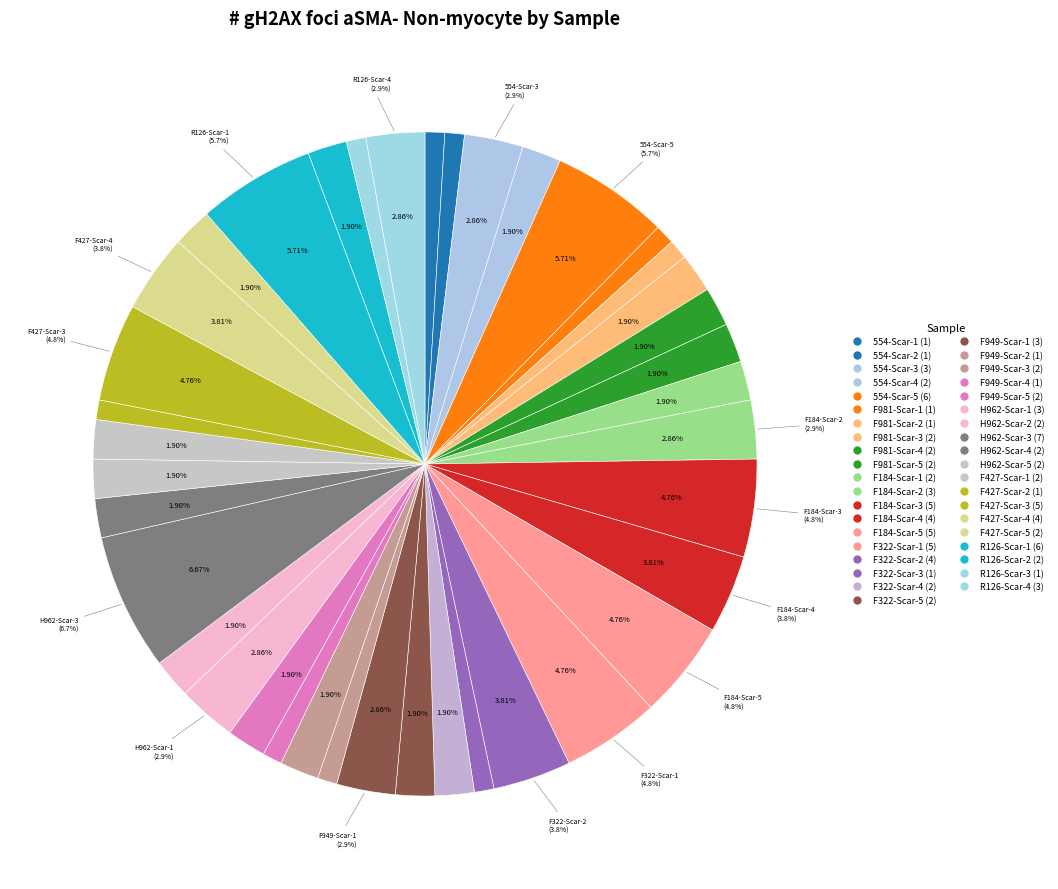

What is the smallest slice in the pie chart?

554-Scar-1